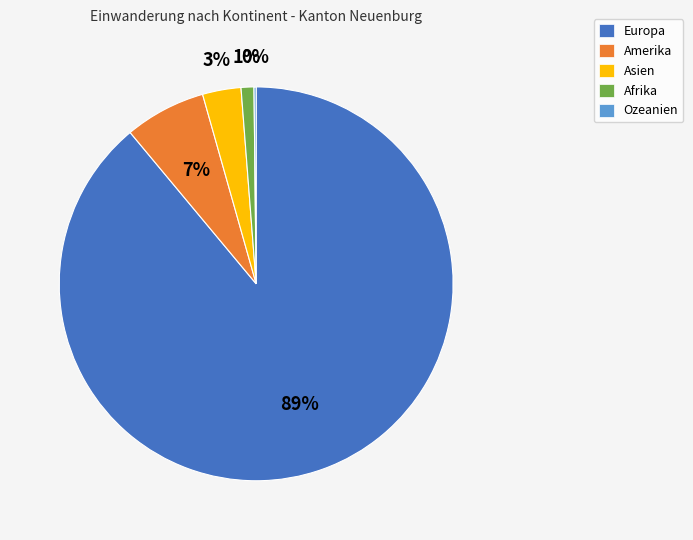

Is it true that Asien is 3% of the pie?

True